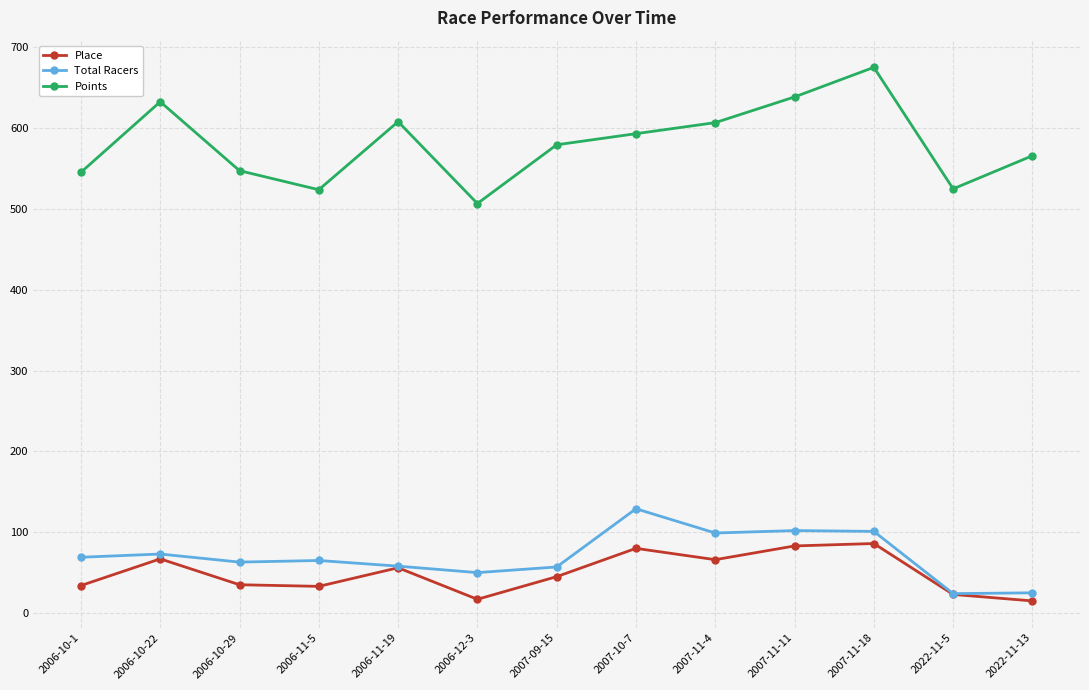

True or false: Place and Points intersect in this chart.

False